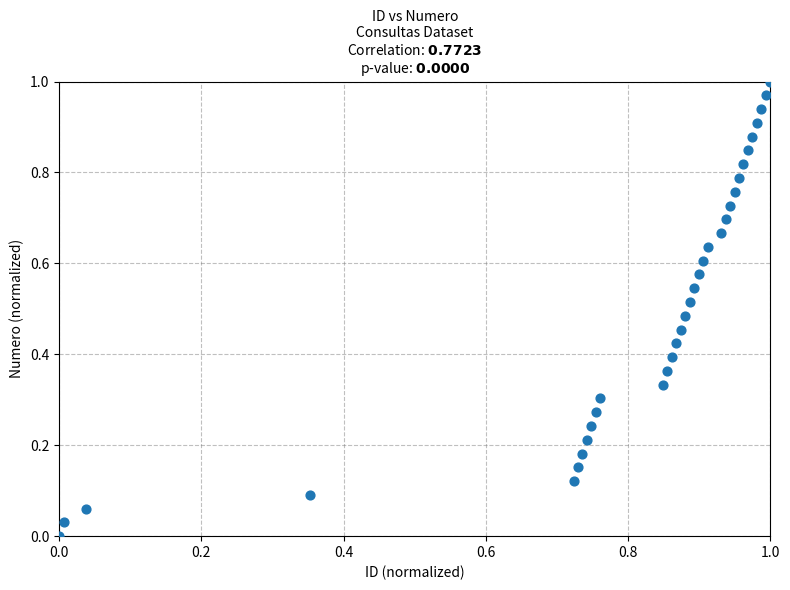

How many points are shown in the scatter plot?

34